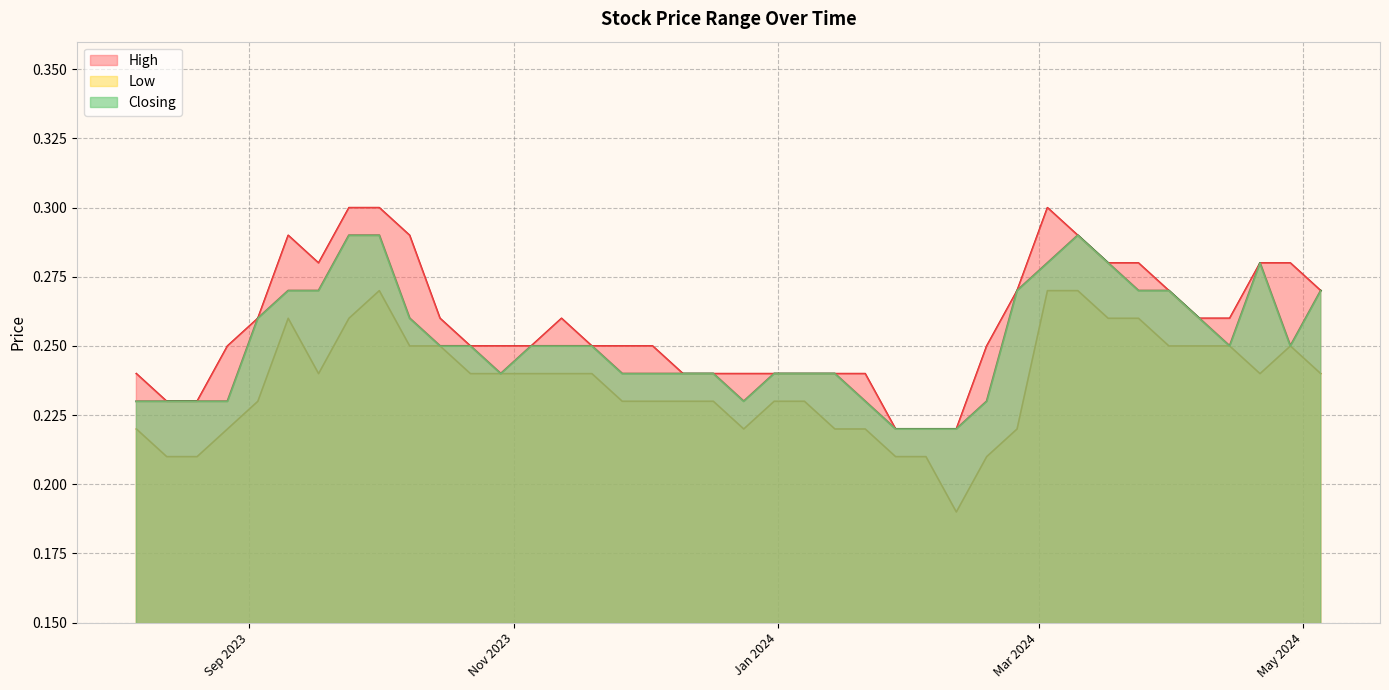

Which label corresponds to the largest value in the chart?

03/03/2024